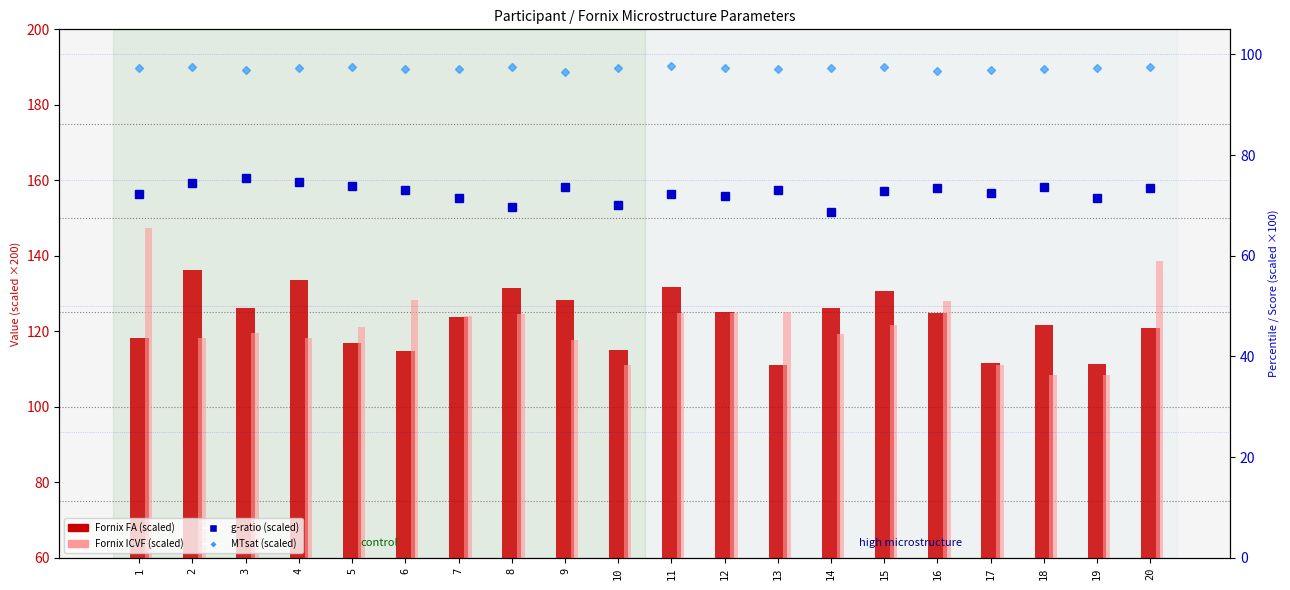

What is the difference between the Fornix ICVF (×200) values at 18 and 4?

9.8